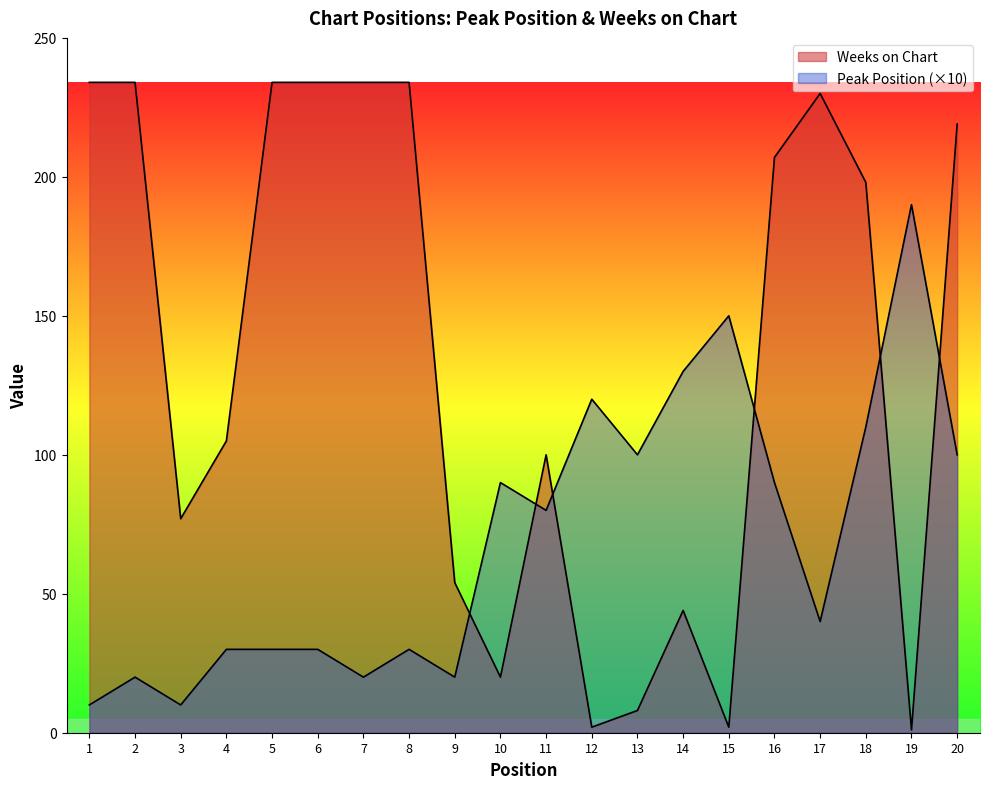

What is the sum of all Peak Position values?

1400